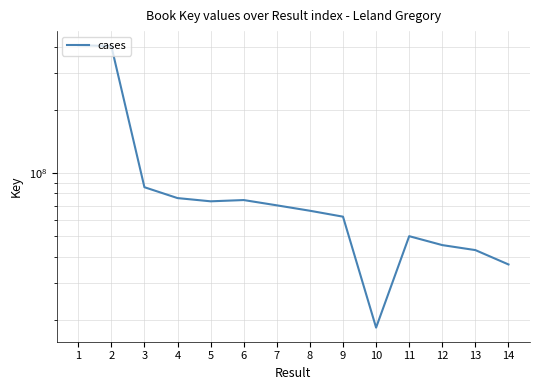

What is the average value?

108126648